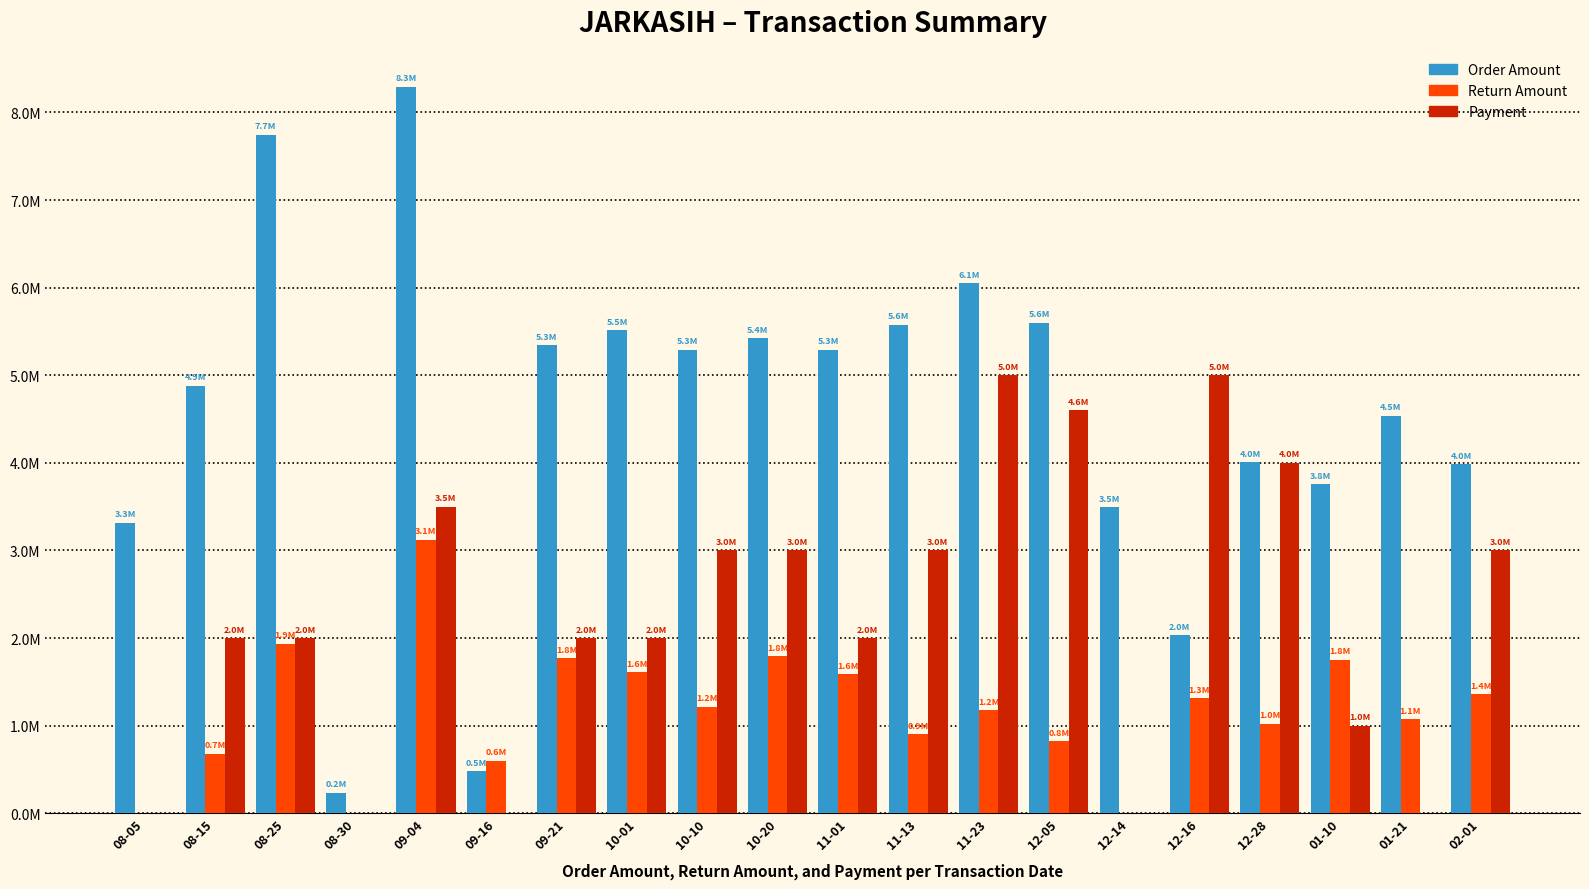

What are all the series names shown in the legend?

Order Amount, Return Amount, Payment